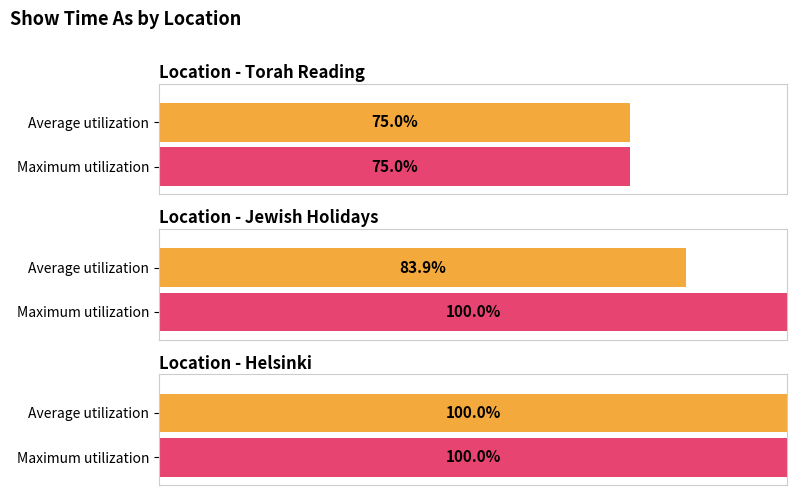

Rank the series by their maximum value, from highest to lowest.

Maximum utilization, Average utilization